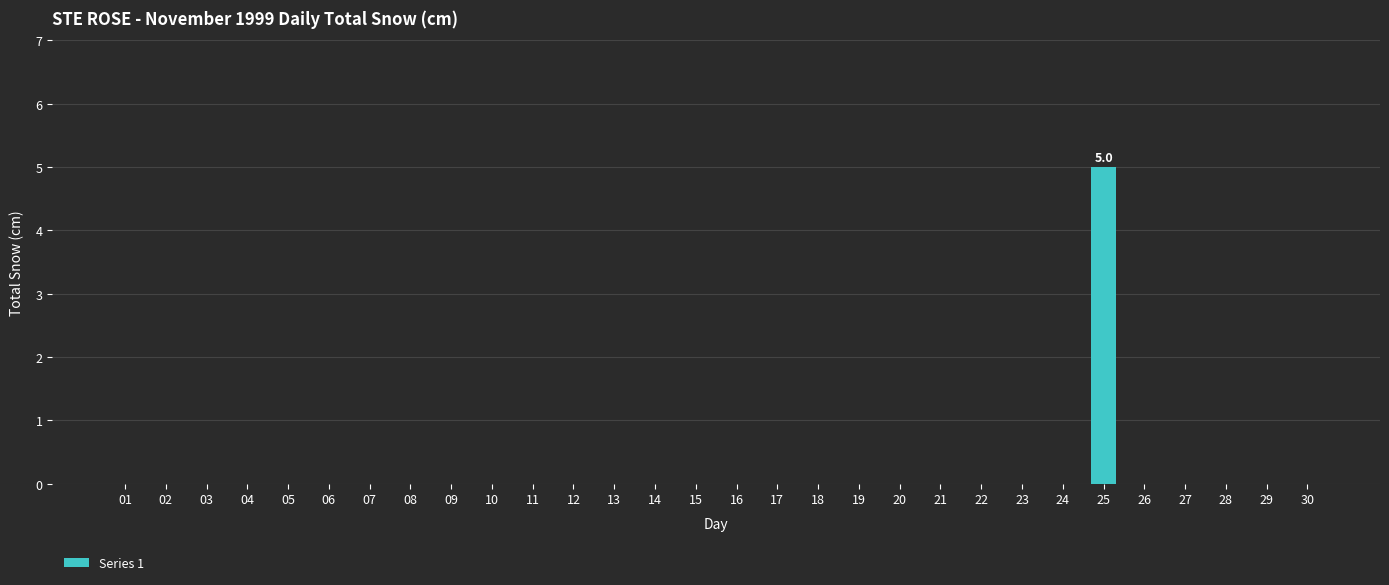

Reading left to right, list all the values displayed in this chart.

0	0	0	0	0	0	0	0	0	0	0	0	0	0	0	0	0	0	0	0	0	0	0	0	5	0	0	0	0	0